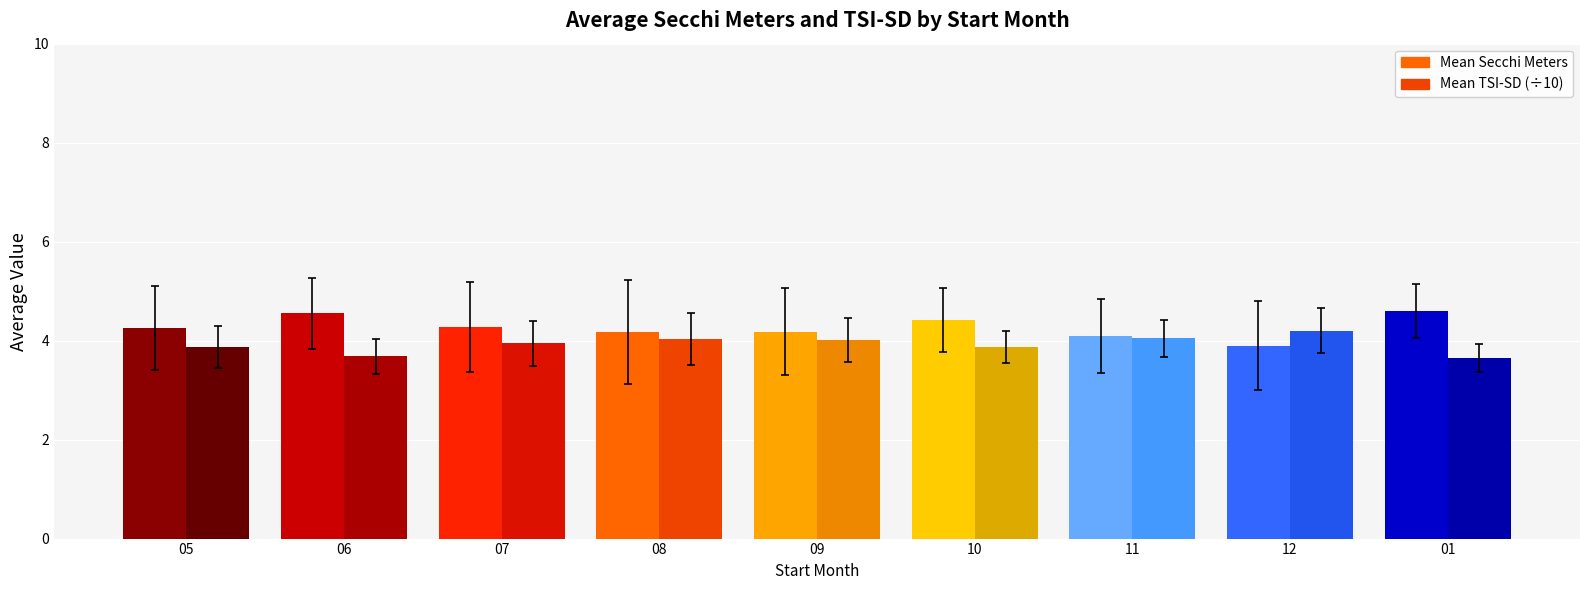

How many bars are there in each group?

2